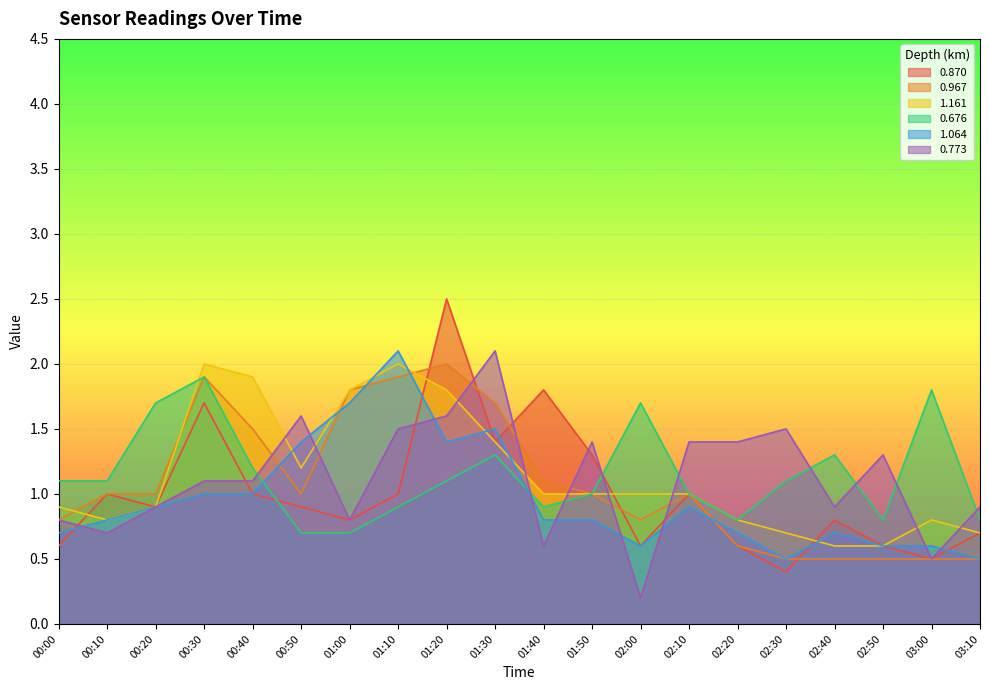

Reading left to right, transcribe all the data shown in this chart.

0.870: 00:00=0.6	00:10=1.0	00:20=0.9	00:30=1.7	00:40=1.0	00:50=0.9	01:00=0.8	01:10=1.0	01:20=2.5	01:30=1.4	01:40=1.8	01:50=1.3	02:00=0.6	02:10=1.0	02:20=0.6	02:30=0.4	02:40=0.8	02:50=0.6	03:00=0.5	03:10=0.7
0.967: 00:00=0.8	00:10=1.0	00:20=1.0	00:30=1.9	00:40=1.5	00:50=1.0	01:00=1.8	01:10=1.9	01:20=2.0	01:30=1.7	01:40=1.1	01:50=1.0	02:00=0.8	02:10=1.0	02:20=0.6	02:30=0.5	02:40=0.5	02:50=0.5	03:00=0.5	03:10=0.5
1.161: 00:00=0.9	00:10=0.8	00:20=0.9	00:30=2.0	00:40=1.9	00:50=1.2	01:00=1.8	01:10=2.0	01:20=1.8	01:30=1.4	01:40=1.0	01:50=1.0	02:00=1.0	02:10=1.0	02:20=0.8	02:30=0.7	02:40=0.6	02:50=0.6	03:00=0.8	03:10=0.7
0.676: 00:00=1.1	00:10=1.1	00:20=1.7	00:30=1.9	00:40=1.2	00:50=0.7	01:00=0.7	01:10=0.9	01:20=1.1	01:30=1.3	01:40=0.9	01:50=1.0	02:00=1.7	02:10=1.0	02:20=0.8	02:30=1.1	02:40=1.3	02:50=0.8	03:00=1.8	03:10=0.8
1.064: 00:00=0.7	00:10=0.8	00:20=0.9	00:30=1.0	00:40=1.0	00:50=1.4	01:00=1.7	01:10=2.1	01:20=1.4	01:30=1.5	01:40=0.8	01:50=0.8	02:00=0.6	02:10=0.9	02:20=0.7	02:30=0.5	02:40=0.7	02:50=0.6	03:00=0.6	03:10=0.5
0.773: 00:00=0.8	00:10=0.7	00:20=0.9	00:30=1.1	00:40=1.1	00:50=1.6	01:00=0.8	01:10=1.5	01:20=1.6	01:30=2.1	01:40=0.6	01:50=1.4	02:00=0.2	02:10=1.4	02:20=1.4	02:30=1.5	02:40=0.9	02:50=1.3	03:00=0.5	03:10=0.9